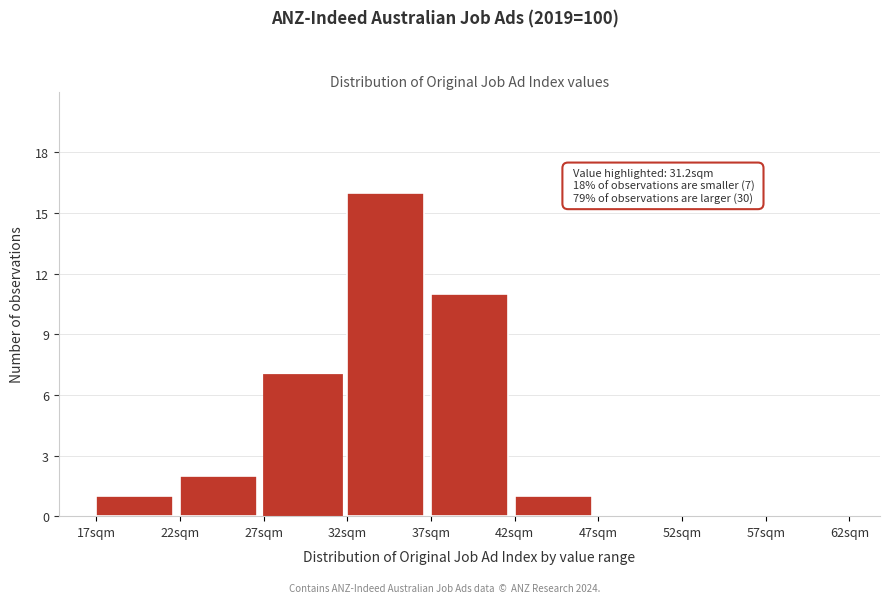

Which range on the x-axis has the tallest bar?

32 to 37